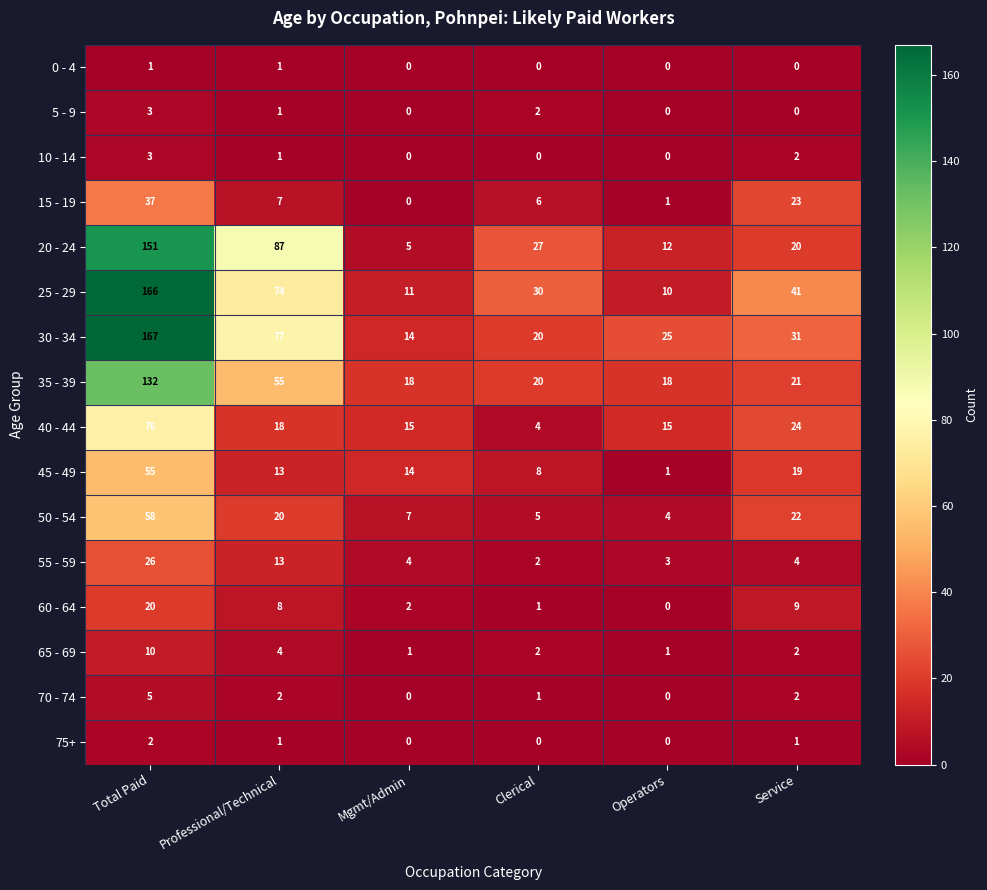

Is it true that 70 - 74 equals 3 at Operators?

False